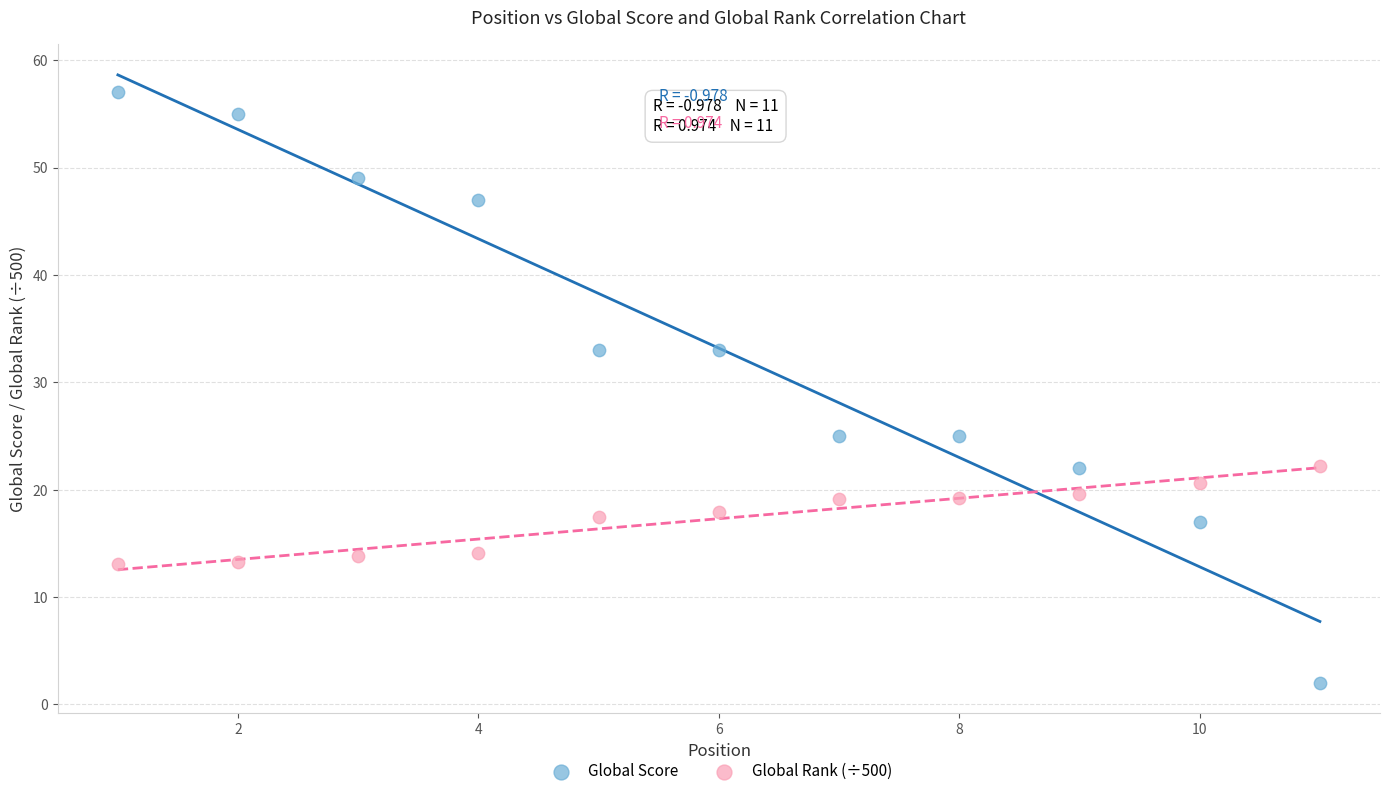

Which series has the widest spread of Y values?

Global Score